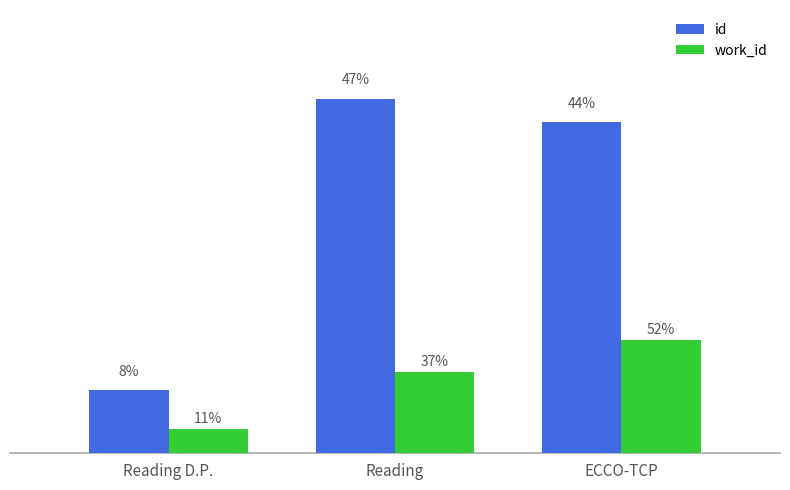

Does the chart contain stacked bars?

No